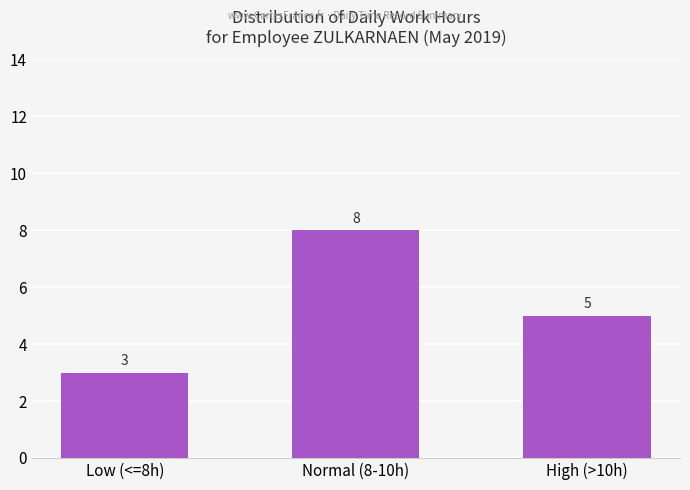

What is the change in value from Normal (8-10h) to High (>10h)?

-3